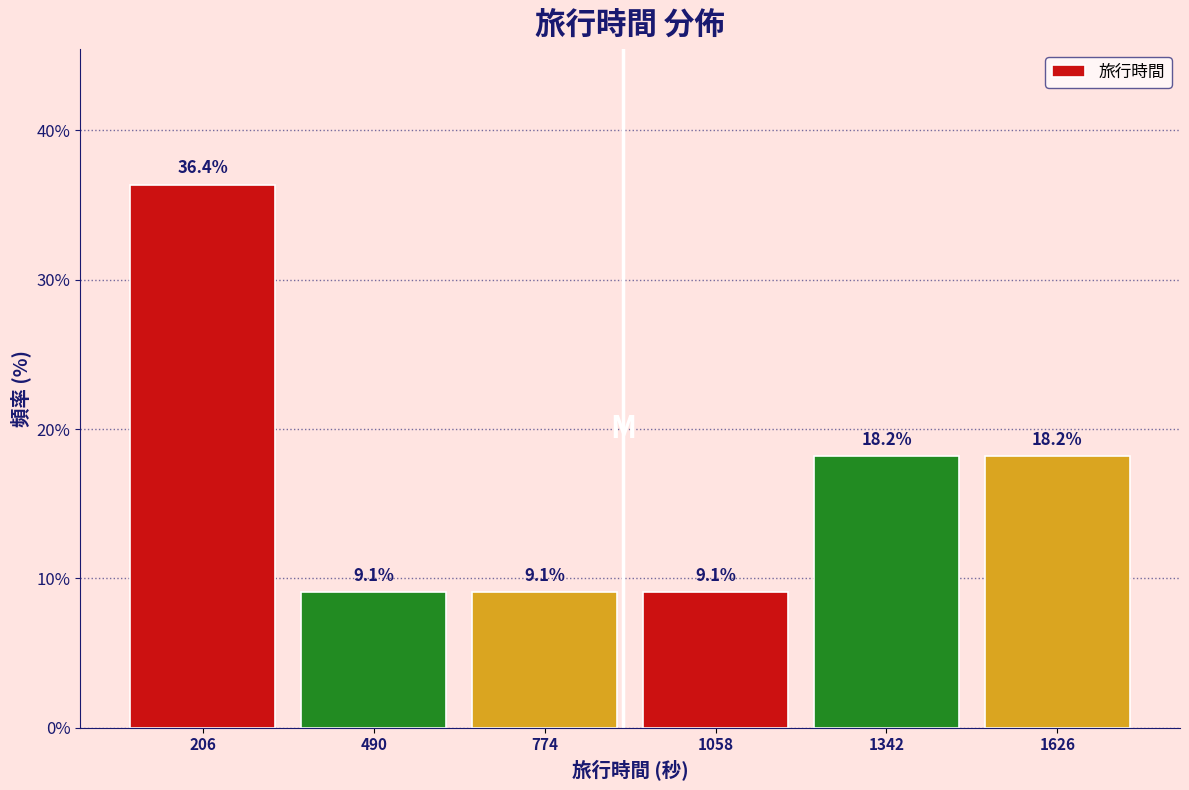

What is the height of the bar covering 350 to 650 on the x-axis? The bar edges are not printed on the chart, so give them approximately, as read against the axis.

9.1